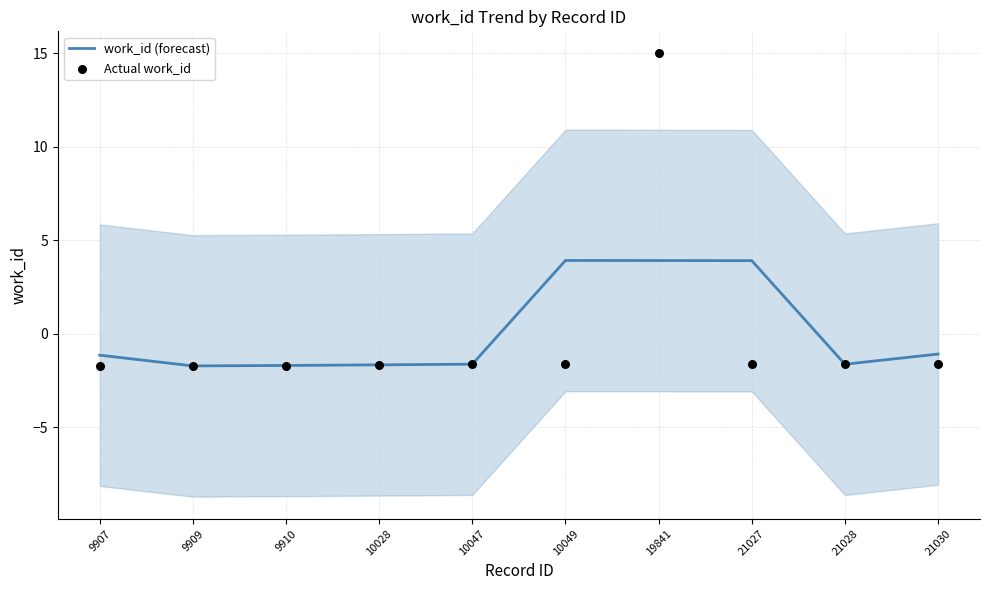

Which series has the largest total across all categories?

work_id (forecast)